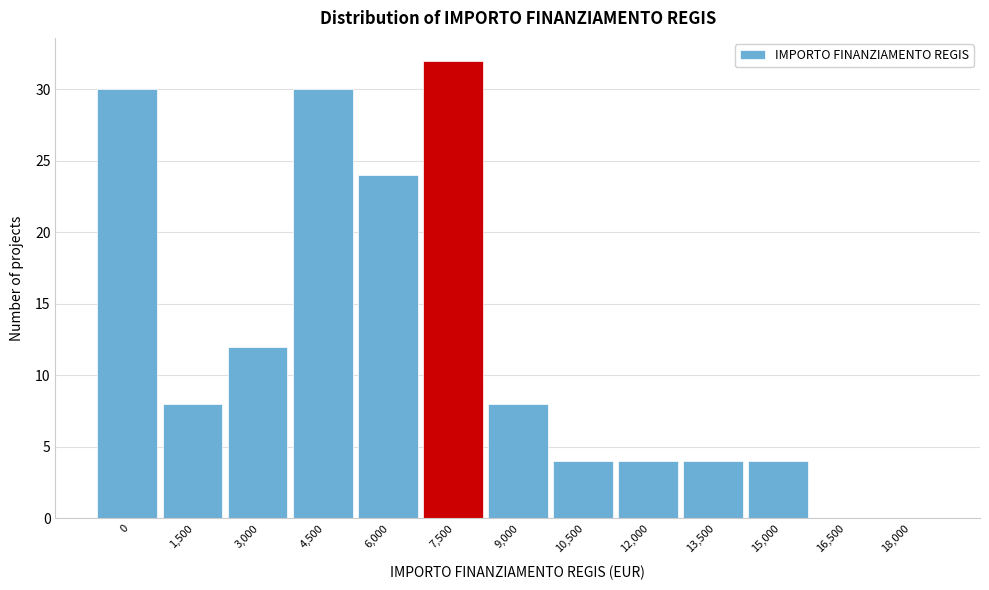

Reading right to left, list all the values displayed in this chart.

18,000=0	16,500=0	15,000=4	13,500=4	12,000=4	10,500=4	9,000=8	7,500=32	6,000=24	4,500=30	3,000=12	1,500=8	0=30